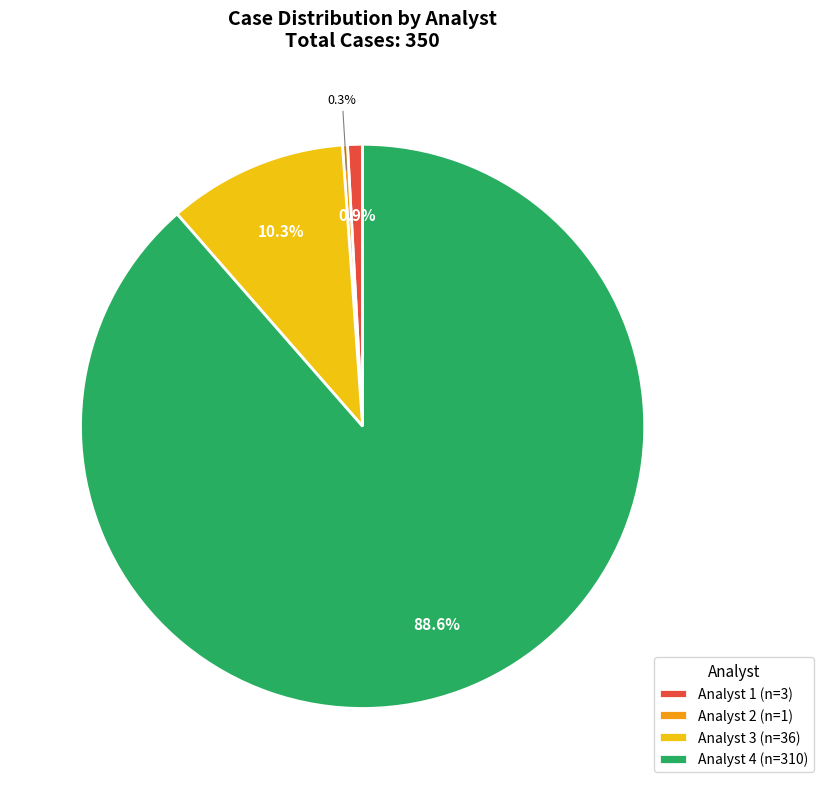

True or false: Analyst 3 accounts for 1% of the total.

False